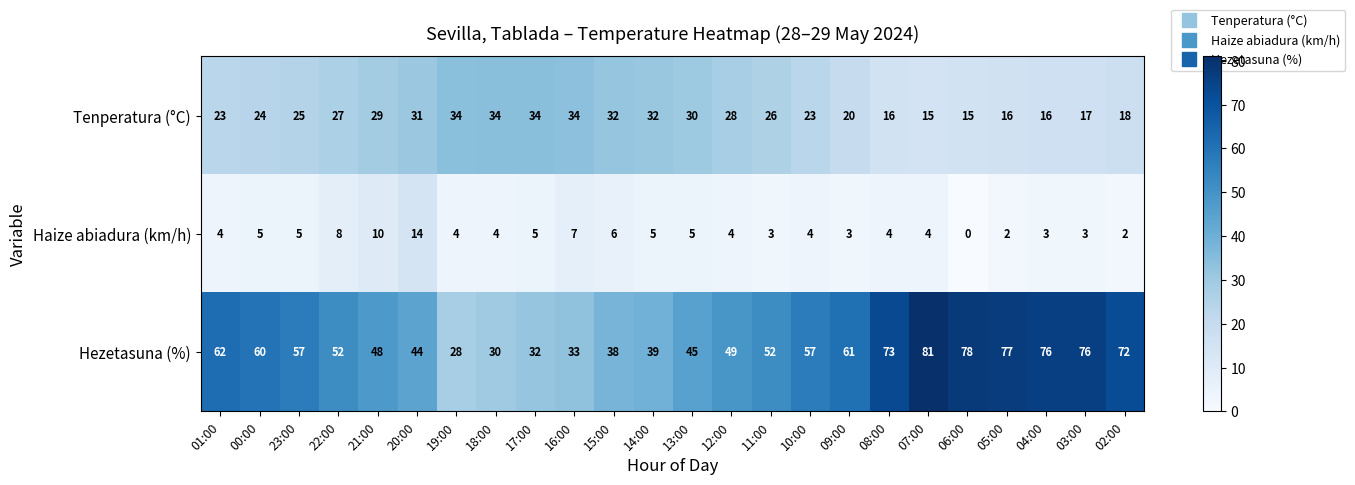

Which series has the largest total across all categories?

Hezetasuna (%)